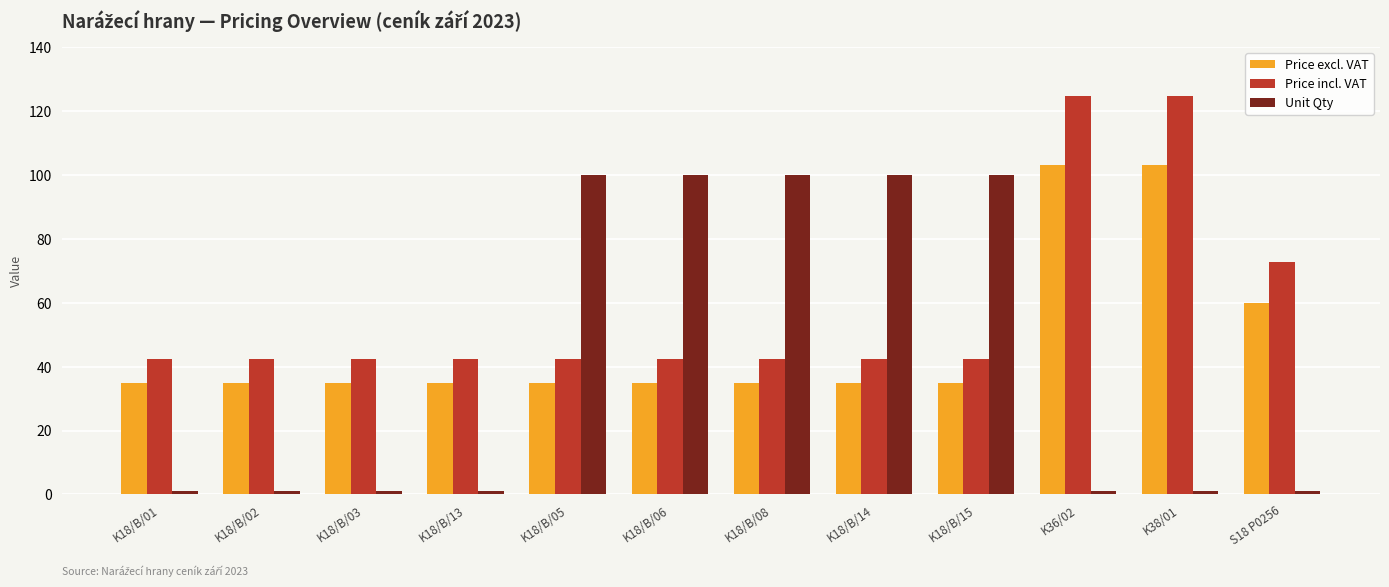

What is the maximum value for Unit Qty?

100.0